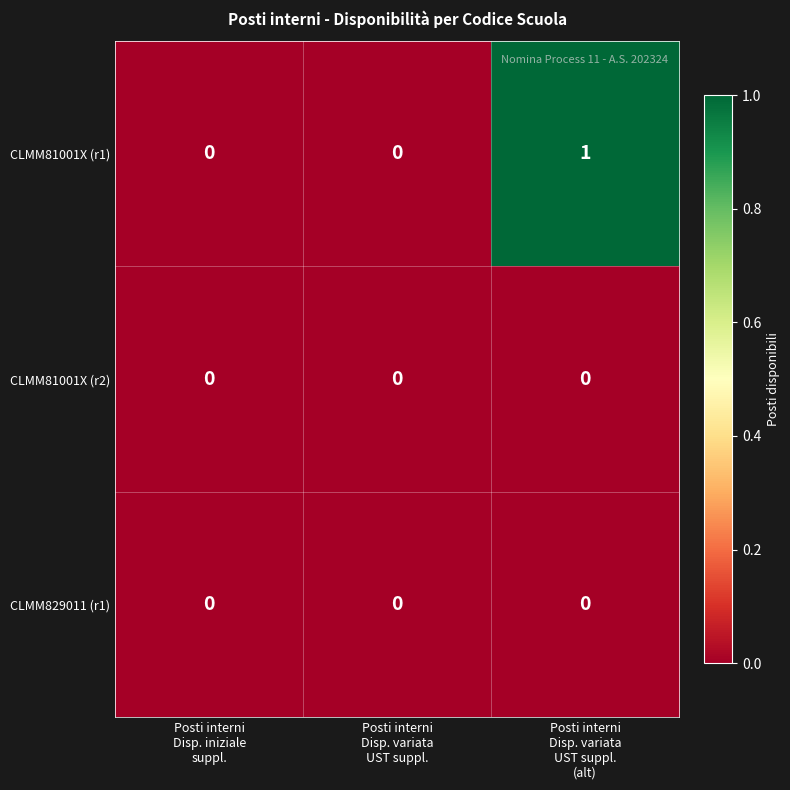

Reading left to right, list all the values displayed in this chart.

CLMM81001X (r1): 0	0	1
CLMM81001X (r2): 0	0	0
CLMM829011 (r1): 0	0	0